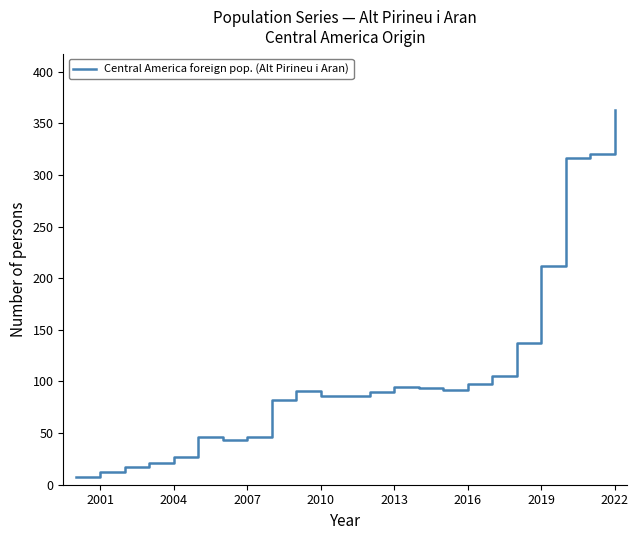

What is the difference between the second highest and minimum values?

313